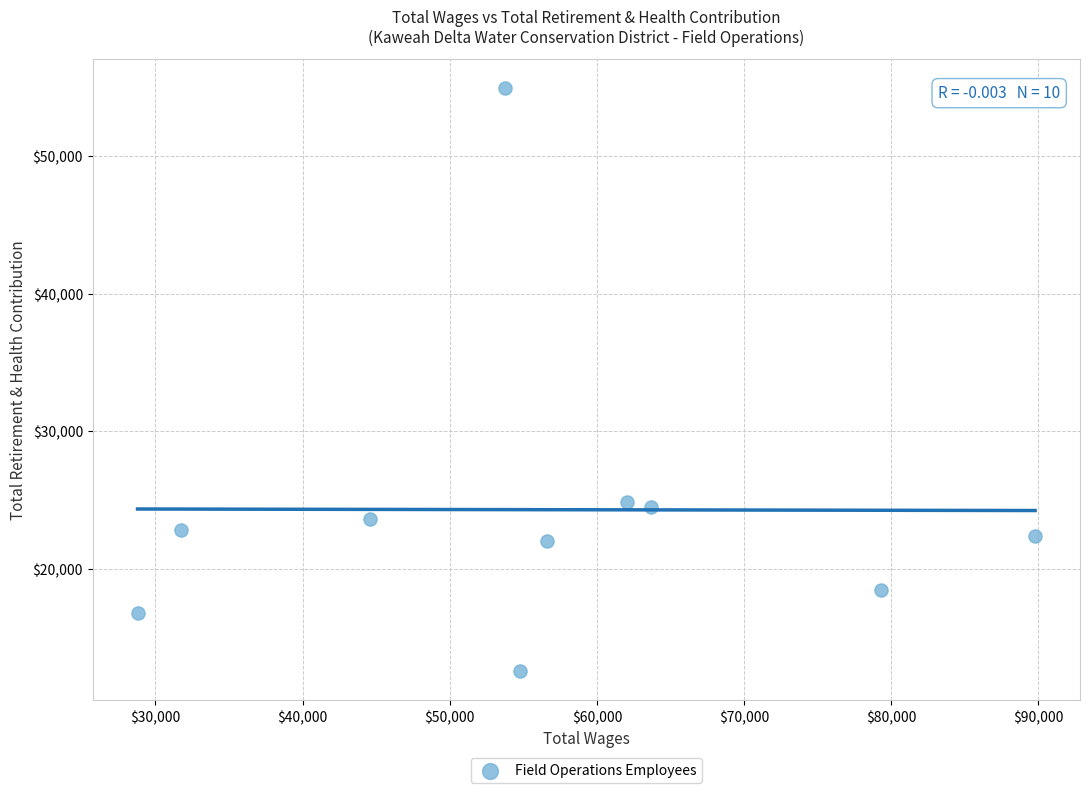

What is the range of X values (max minus min)?

60994